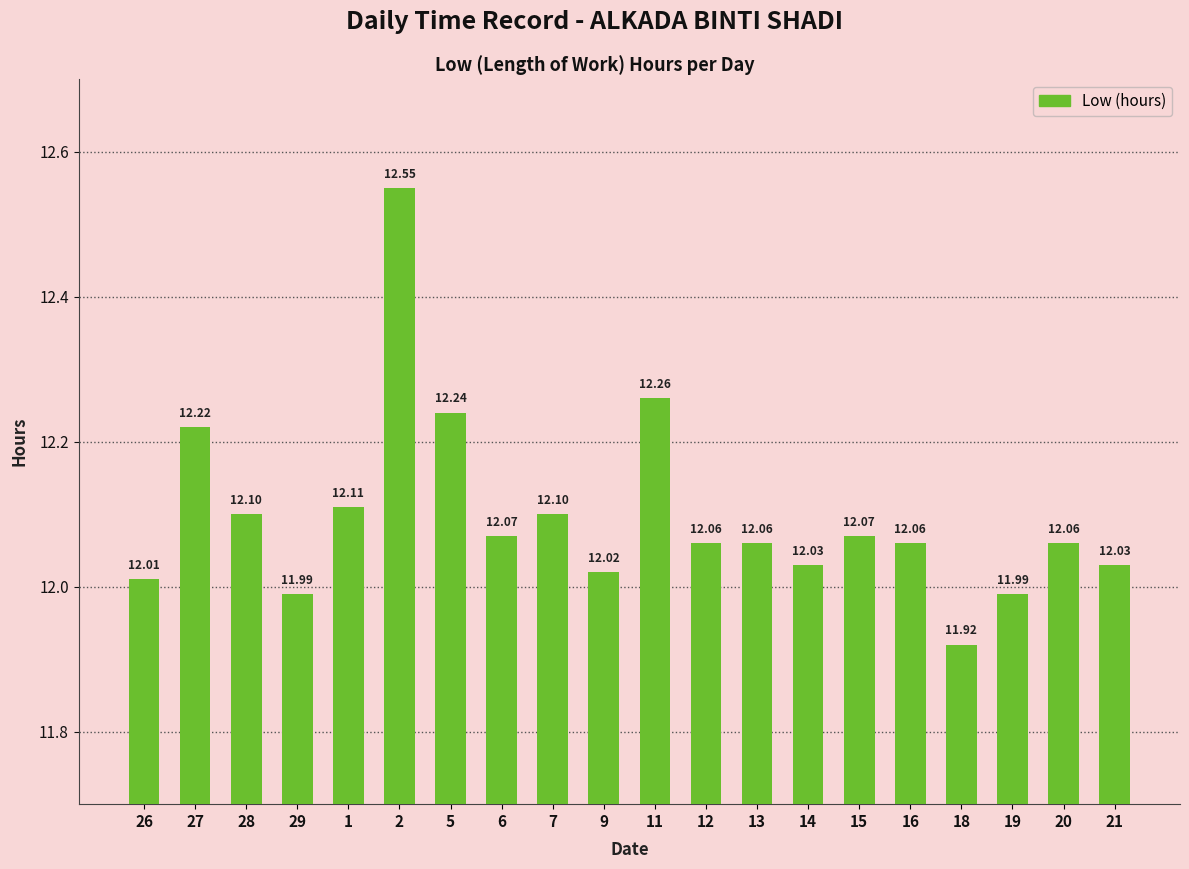

What is the ratio of the value at 28 to the value at 14?

1.0